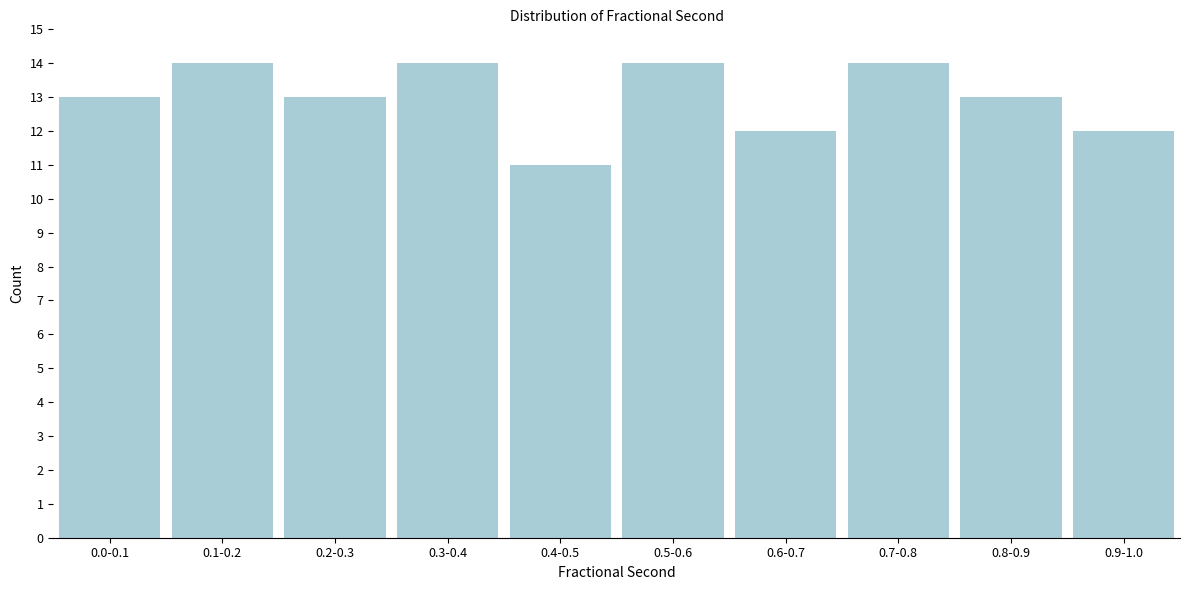

Reading left to right, list all the values displayed in this chart.

0.0-0.1=13	0.1-0.2=14	0.2-0.3=13	0.3-0.4=14	0.4-0.5=11	0.5-0.6=14	0.6-0.7=12	0.7-0.8=14	0.8-0.9=13	0.9-1.0=12